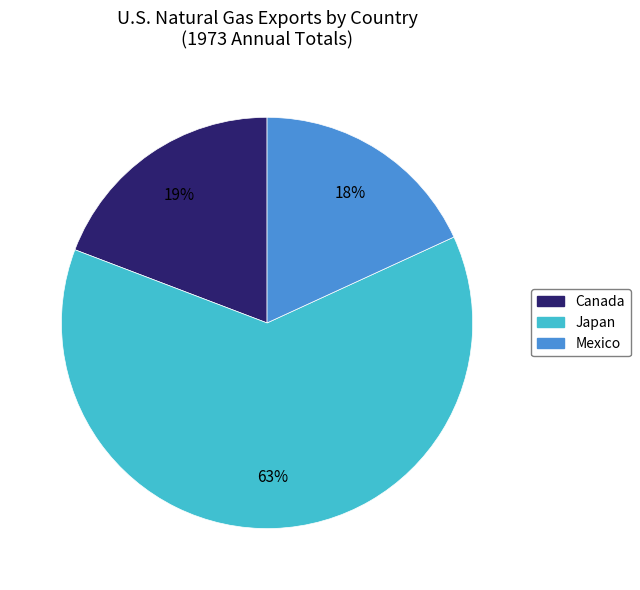

Count the number of slices in the pie.

3